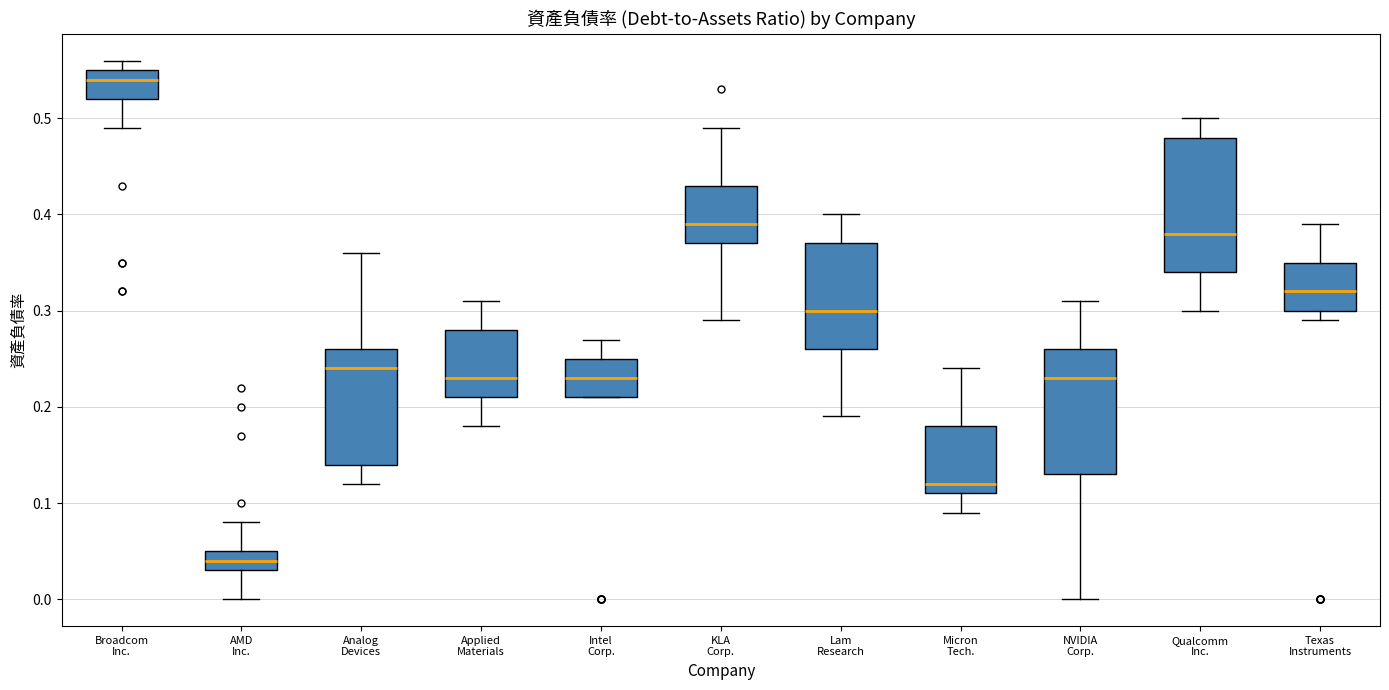

Reading left to right, read every box against the y-axis: the position of its median line, the range the box covers, and the ends of its whiskers. The values are not printed on the chart, so give them approximately, as read against the axis.

Broadcom Inc.: median 0.54, box 0.52 to 0.55, whiskers 0.49 to 0.56
AMD Inc.: median 0.04, box 0.03 to 0.05, whiskers 0.00 to 0.08
Analog Devices: median 0.24, box 0.14 to 0.26, whiskers 0.12 to 0.36
Applied Materials: median 0.23, box 0.21 to 0.28, whiskers 0.18 to 0.31
Intel Corp.: median 0.23, box 0.21 to 0.25, whiskers 0.21 to 0.27
KLA Corp.: median 0.39, box 0.37 to 0.43, whiskers 0.29 to 0.49
Lam Research: median 0.30, box 0.26 to 0.37, whiskers 0.19 to 0.40
Micron Tech.: median 0.12, box 0.11 to 0.18, whiskers 0.09 to 0.24
NVIDIA Corp.: median 0.23, box 0.13 to 0.26, whiskers 0.00 to 0.31
Qualcomm Inc.: median 0.38, box 0.34 to 0.48, whiskers 0.30 to 0.50
Texas Instruments: median 0.32, box 0.30 to 0.35, whiskers 0.29 to 0.39